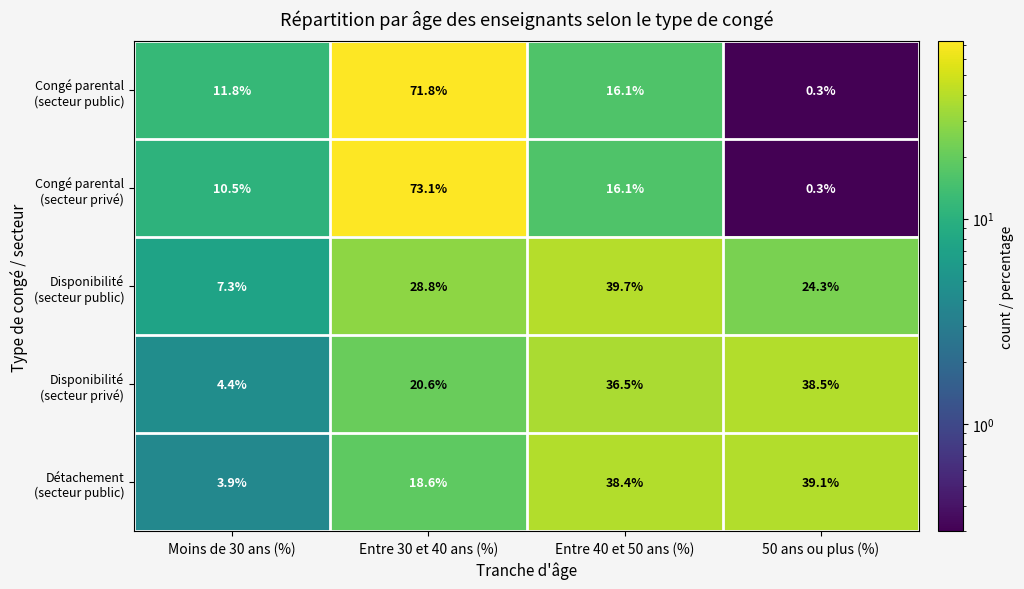

How many categories are shown in the chart?

4